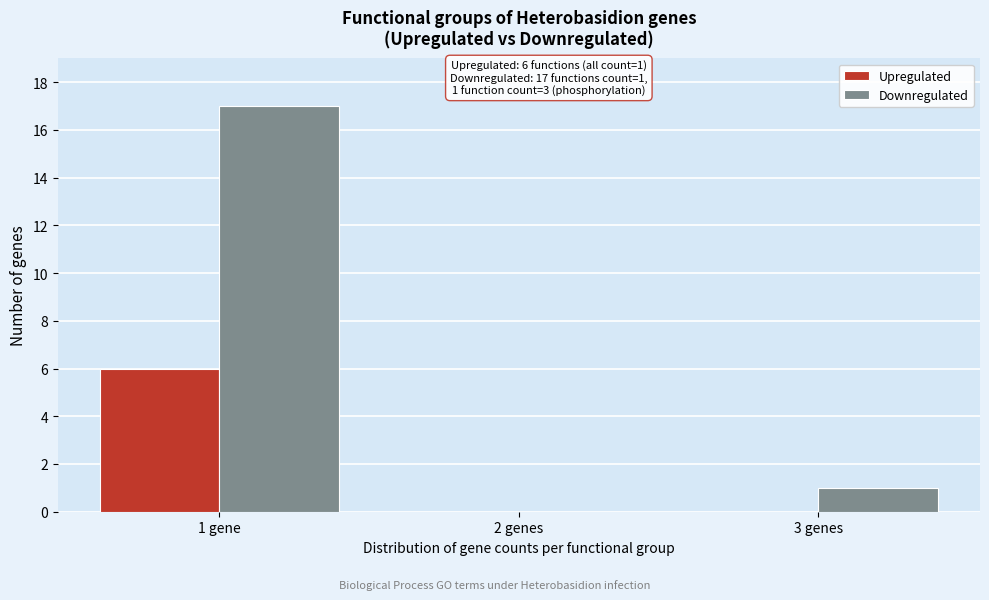

Reading left to right, transcribe all the data shown in this chart.

Upregulated: 1 gene=6	2 genes=0	3 genes=0
Downregulated: 1 gene=17	2 genes=0	3 genes=1